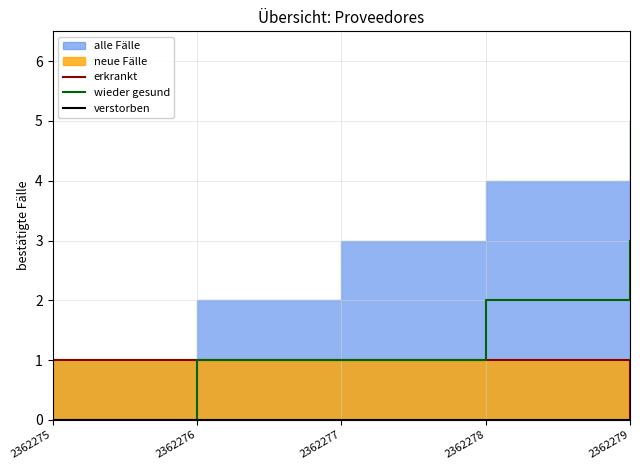

True or false: verstorben and wieder gesund cross at least once.

False